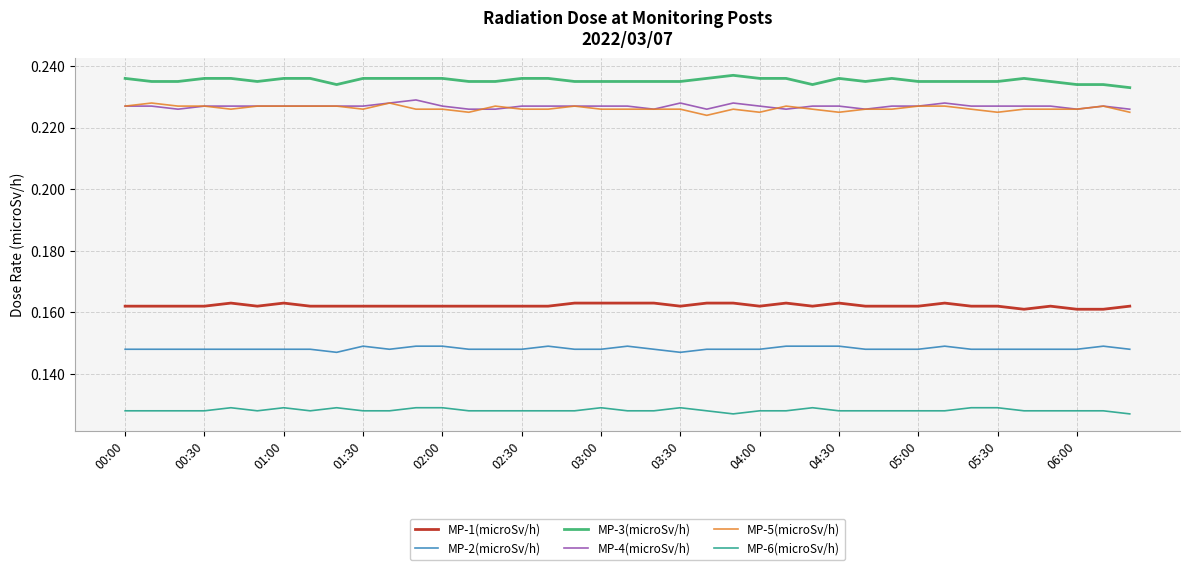

Does the chart display data point markers on the line(s)?

No